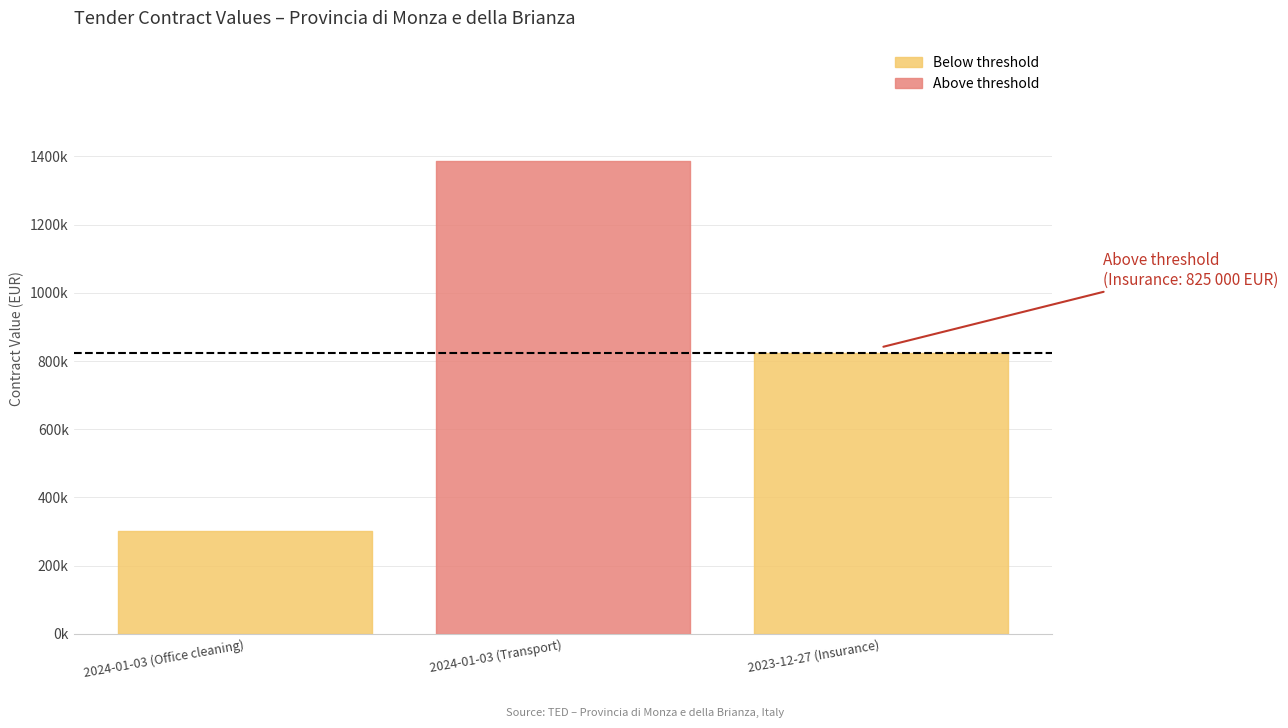

Approximately how many times larger is the value at 2023-12-27 (Insurance) compared to 2024-01-03 (Office cleaning)?

2.7